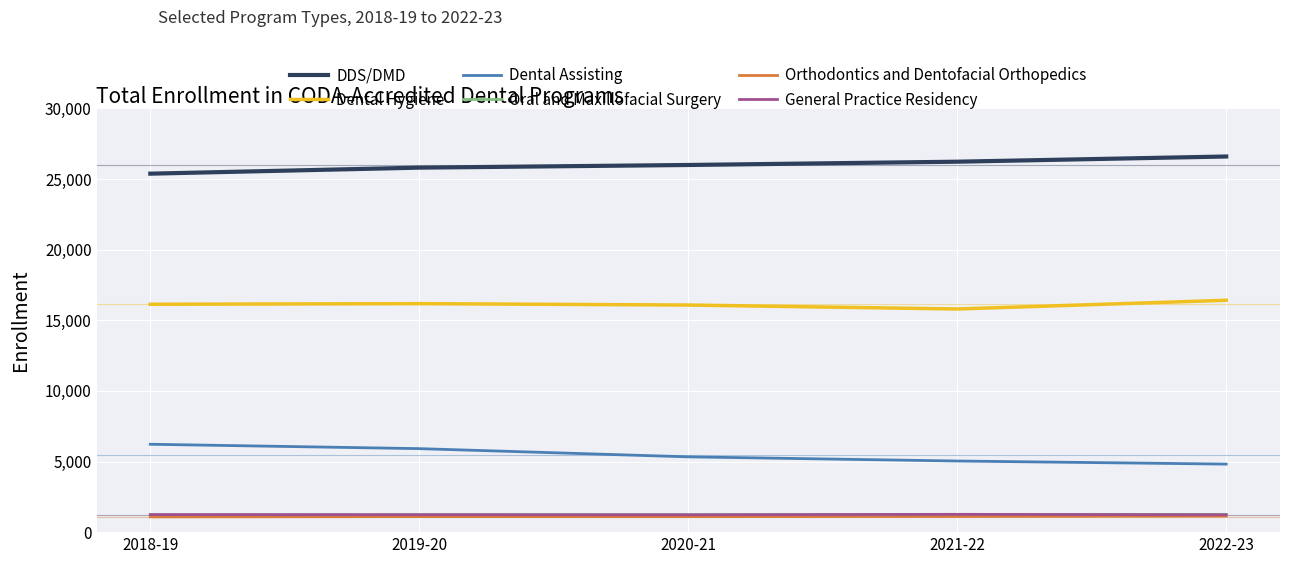

What is the difference between the maximum and minimum values in the Dental Assisting series?

1405